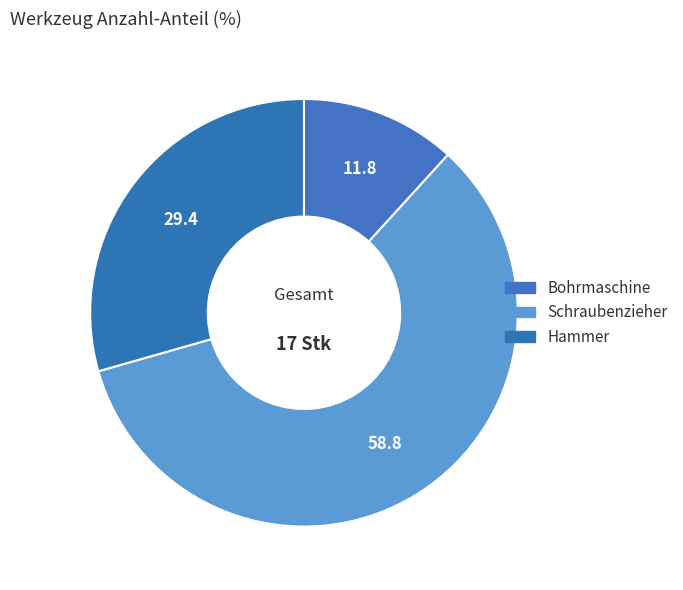

True or false: Bohrmaschine accounts for 12% of the total.

True